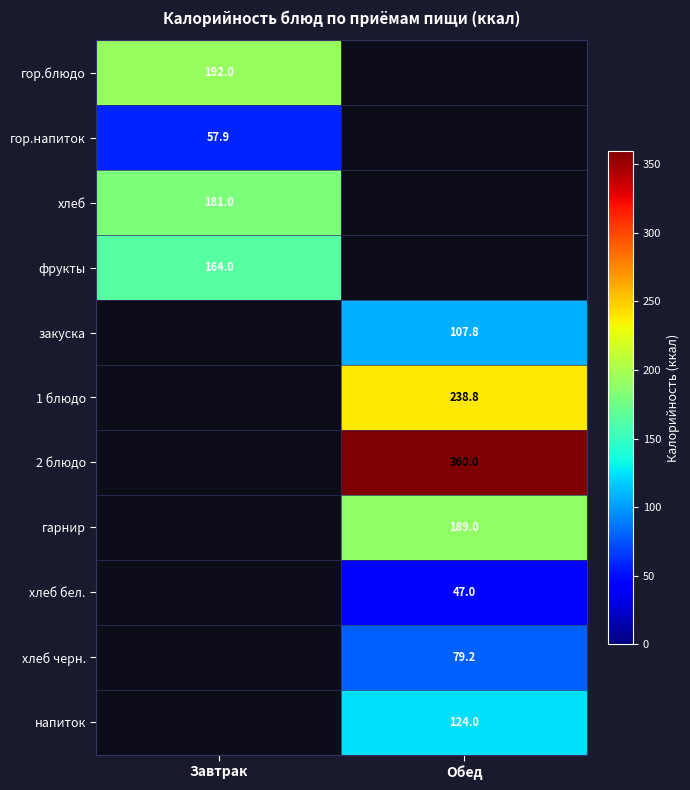

The value of гор.напиток at Завтрак is 57.9. True or false?

True